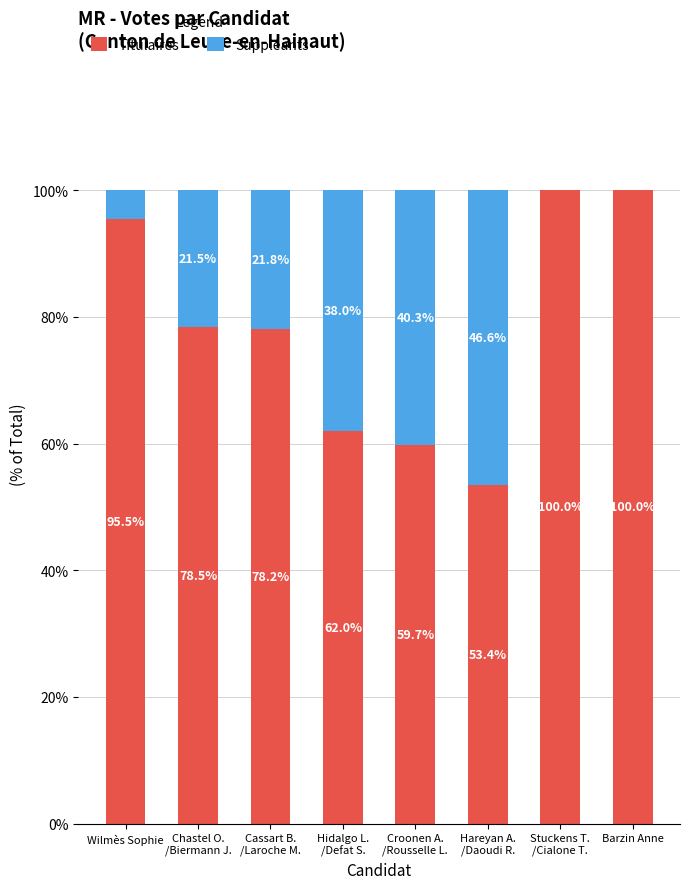

What is the approximate value of Titulaires at Barzin Anne?

100.0